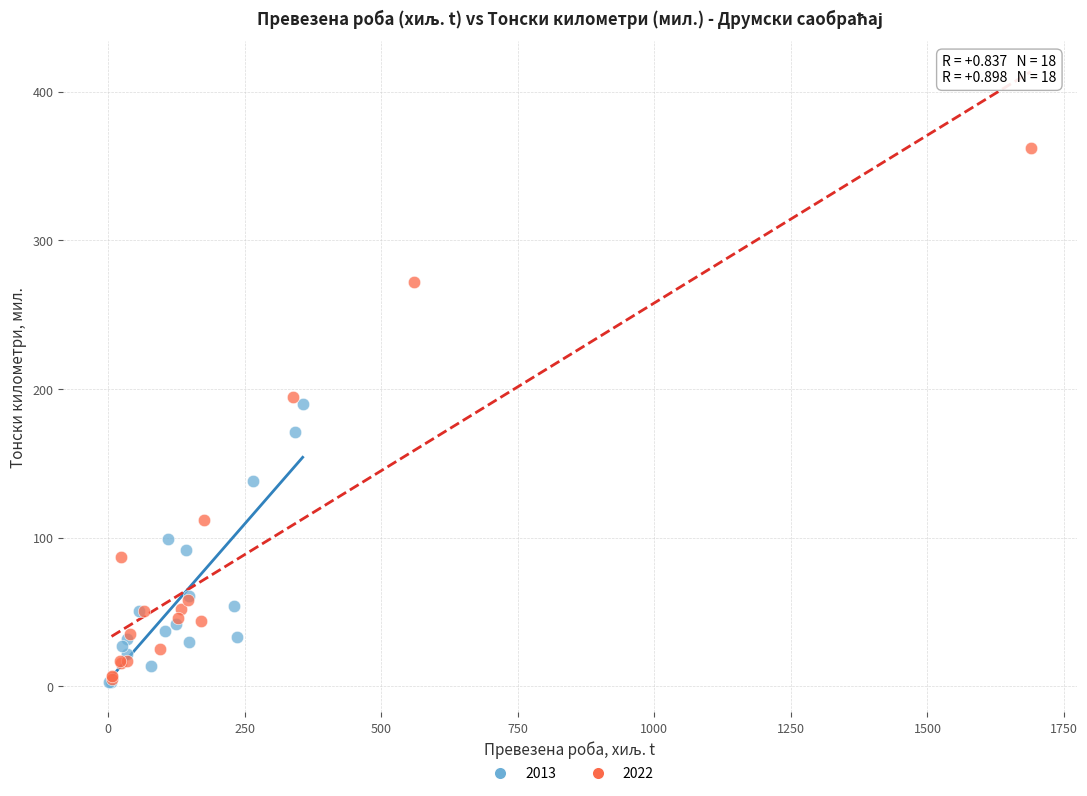

Which series has the widest spread of Y values?

2022